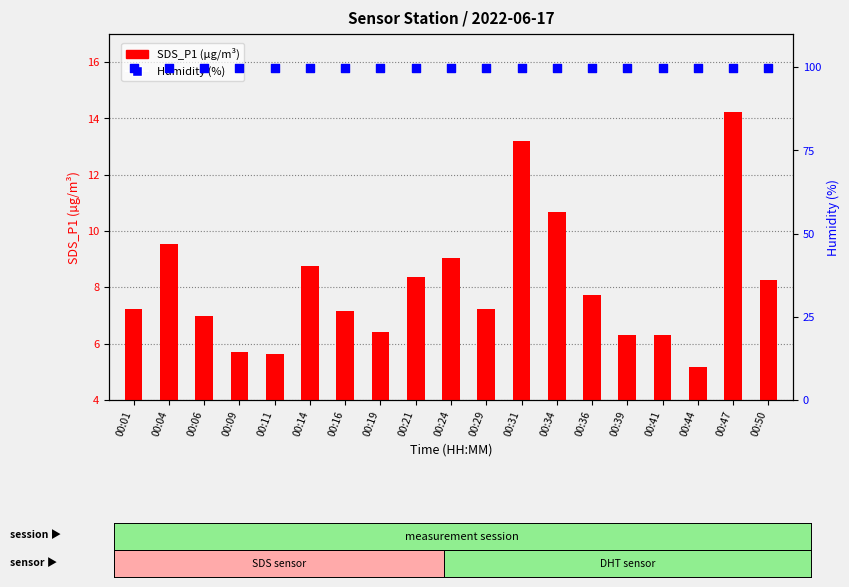

What are all the series names shown in the legend?

SDS_P1 (µg/m³), Humidity (%)